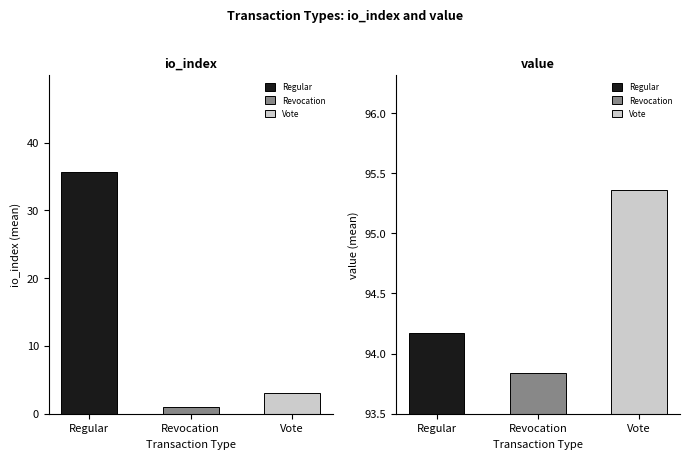

What is the sum of all value values?

283.4